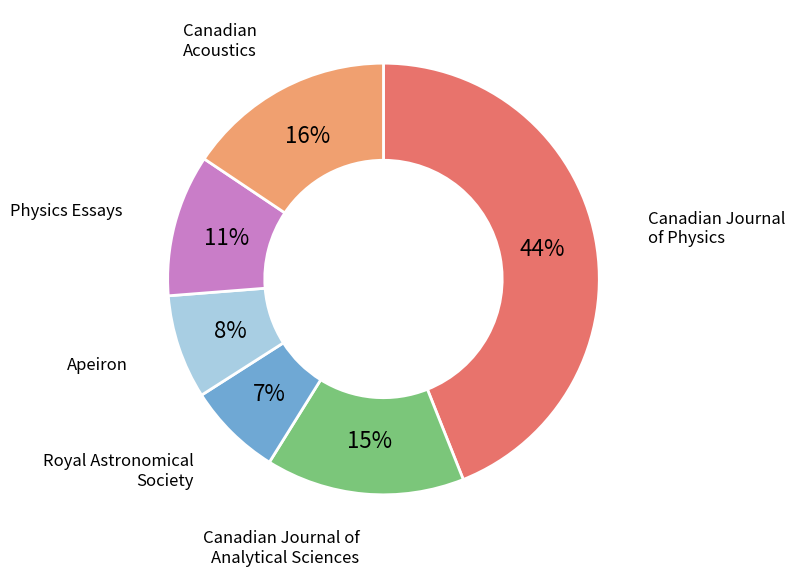

Does any single category account for the majority?

No